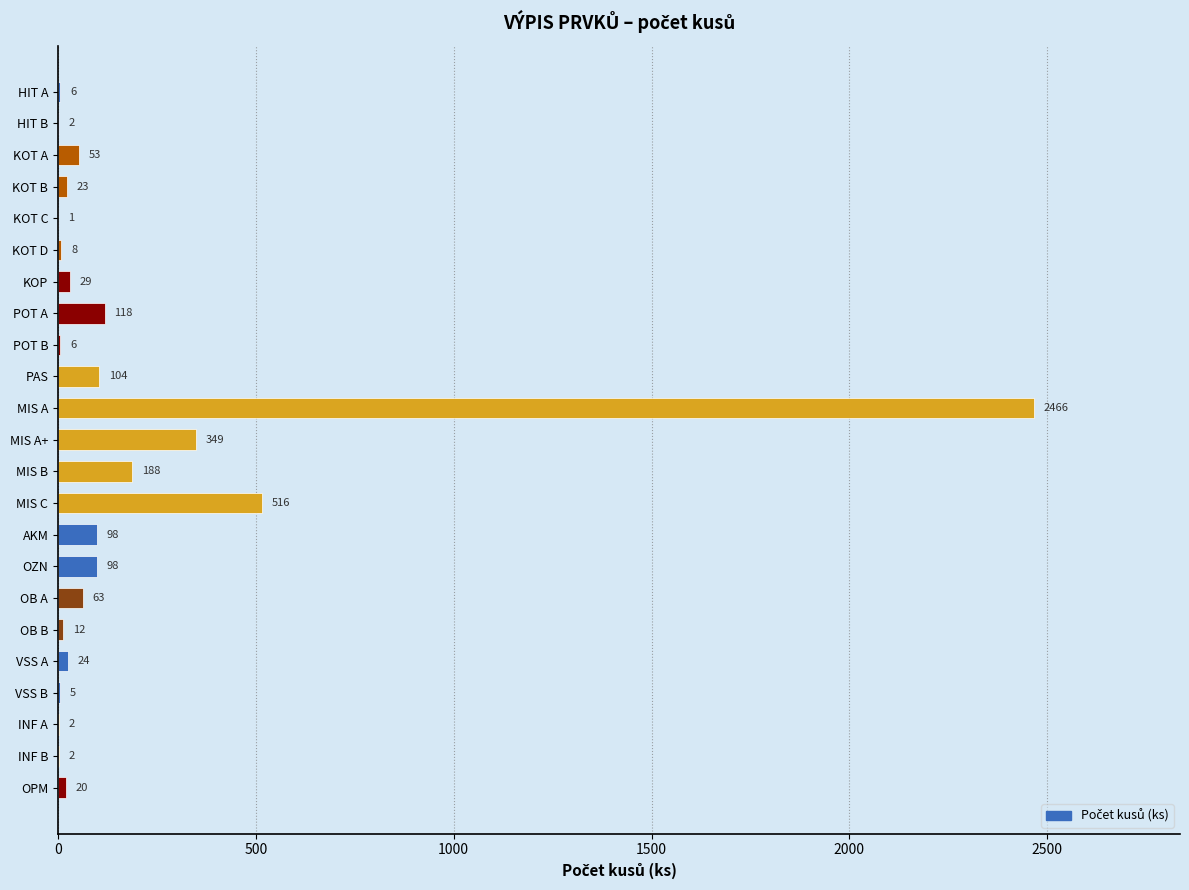

Between KOT C and AKM, which is larger?

AKM